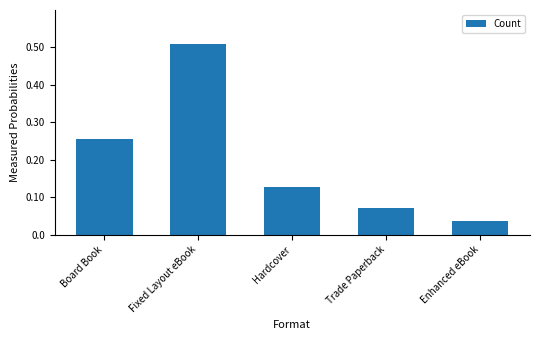

Which category has the lowest value across all series?

Enhanced eBook